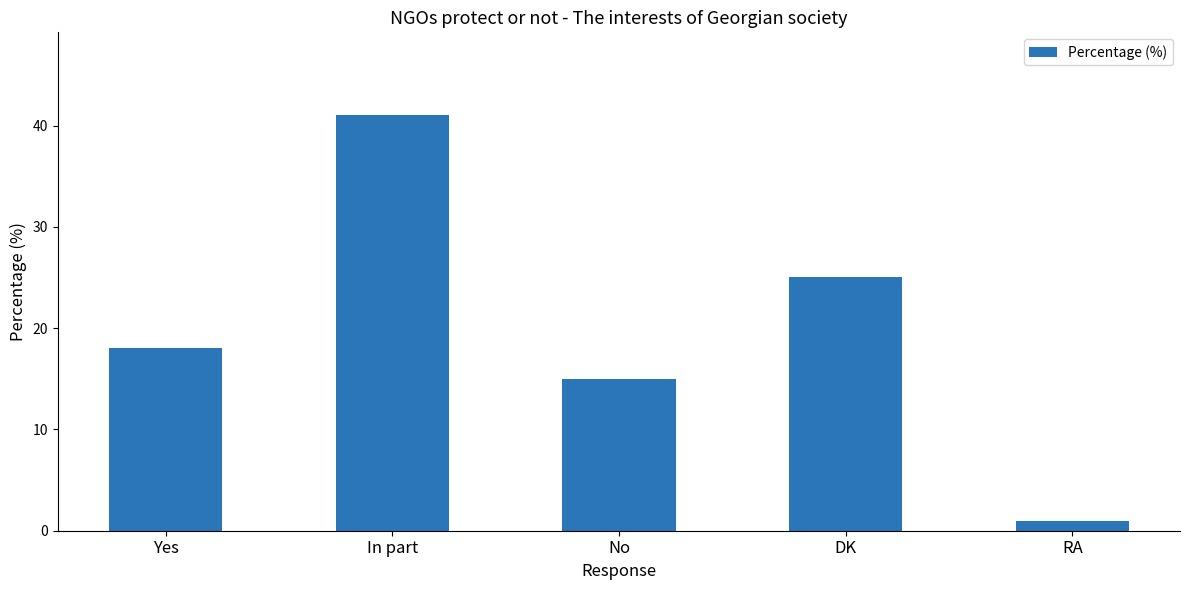

What is the sum of the values at DK and Yes?

43